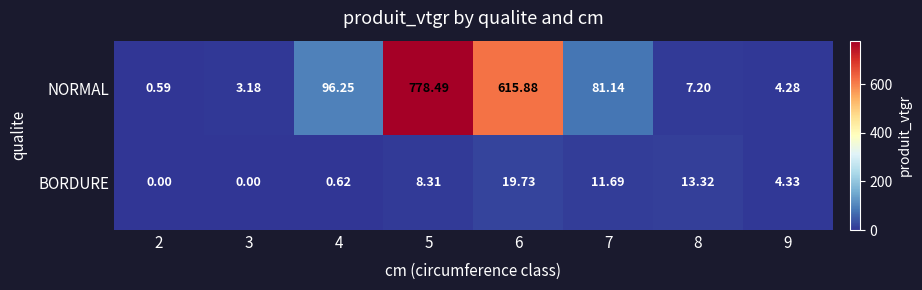

Which series has the largest total across all categories?

NORMAL